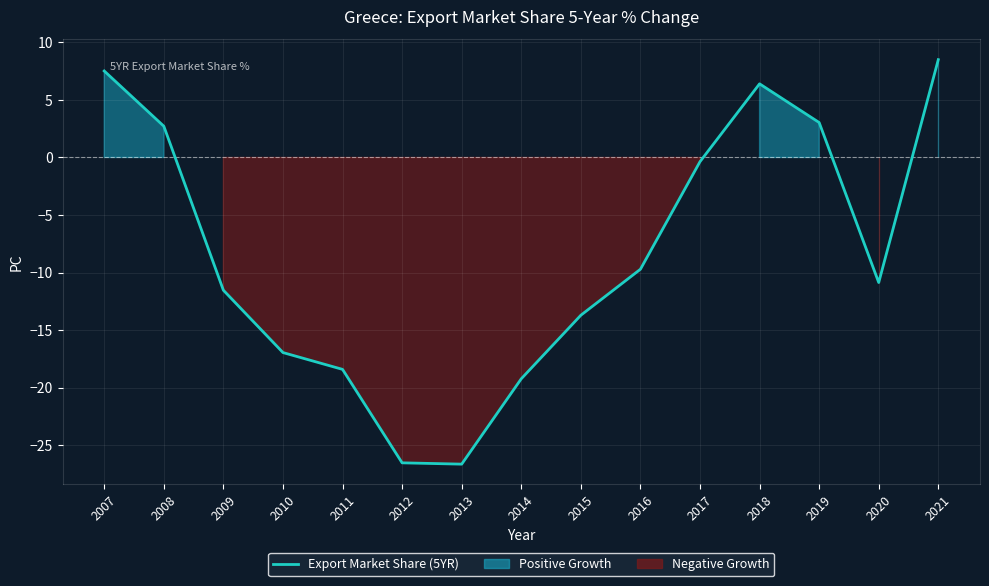

What is the value of the 13th point from the left?

3.0